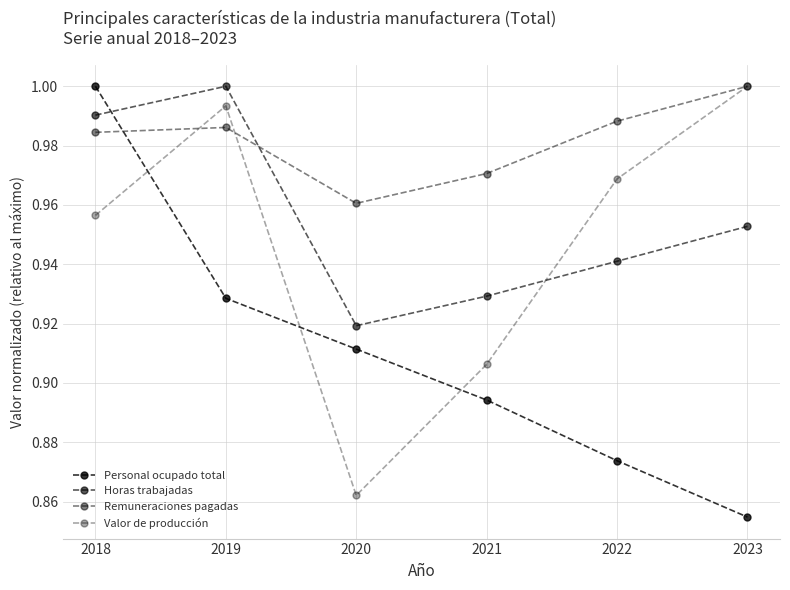

What is the minimum value for Personal ocupado total?

0.9